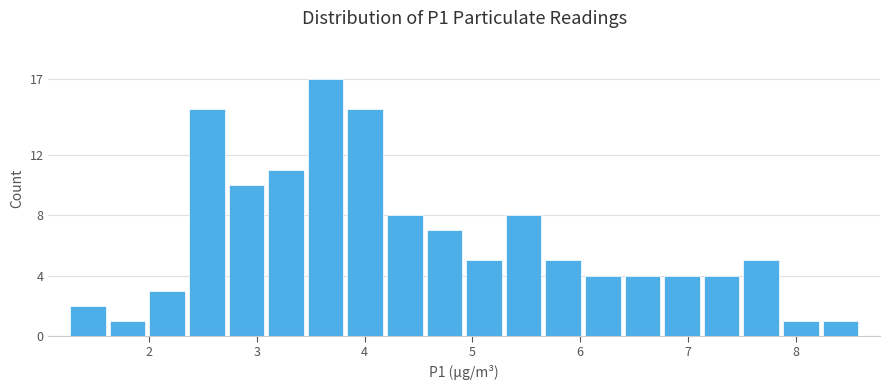

Read against the x-axis, roughly where is the centre of the tallest bar?

3.6